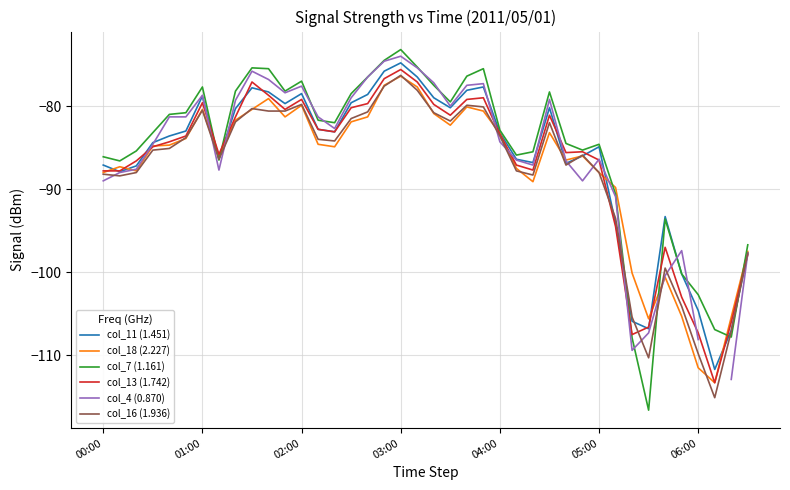

At which label is col_11 (1.451) closest to -93?

34